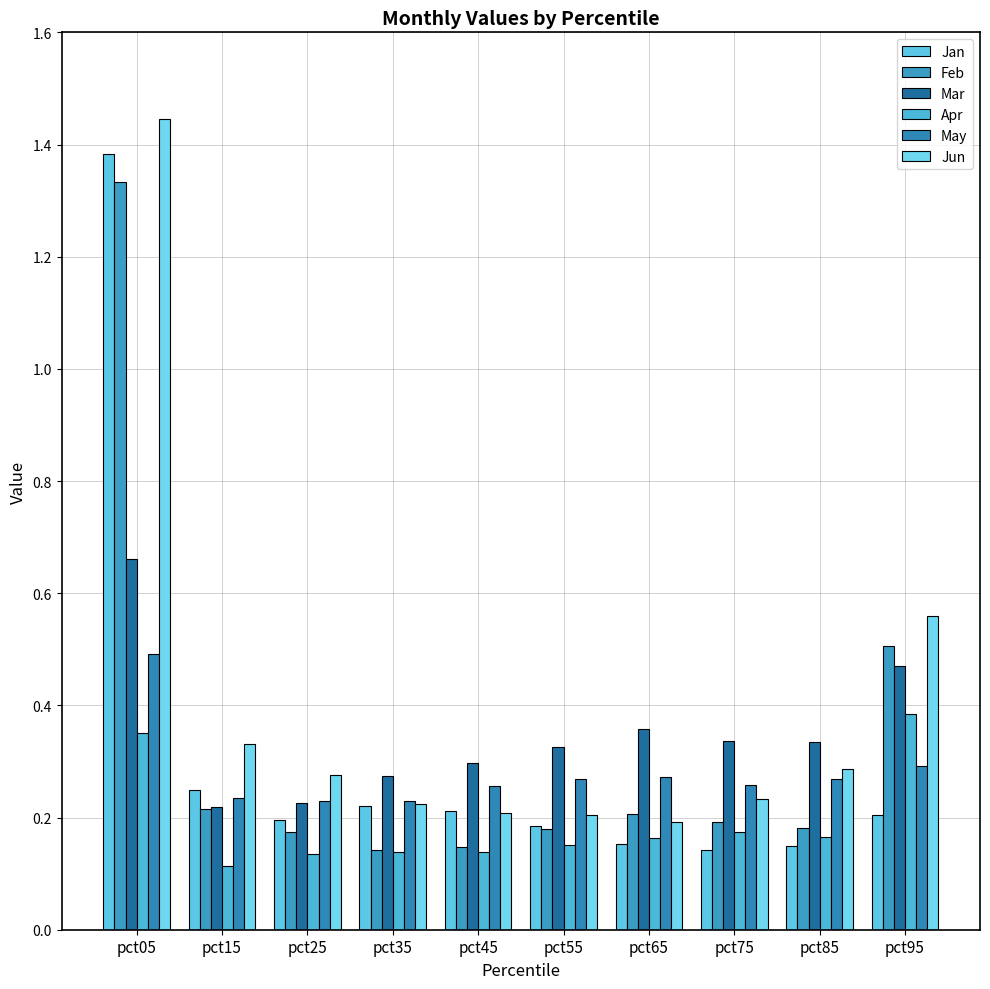

Are the bars horizontal?

No